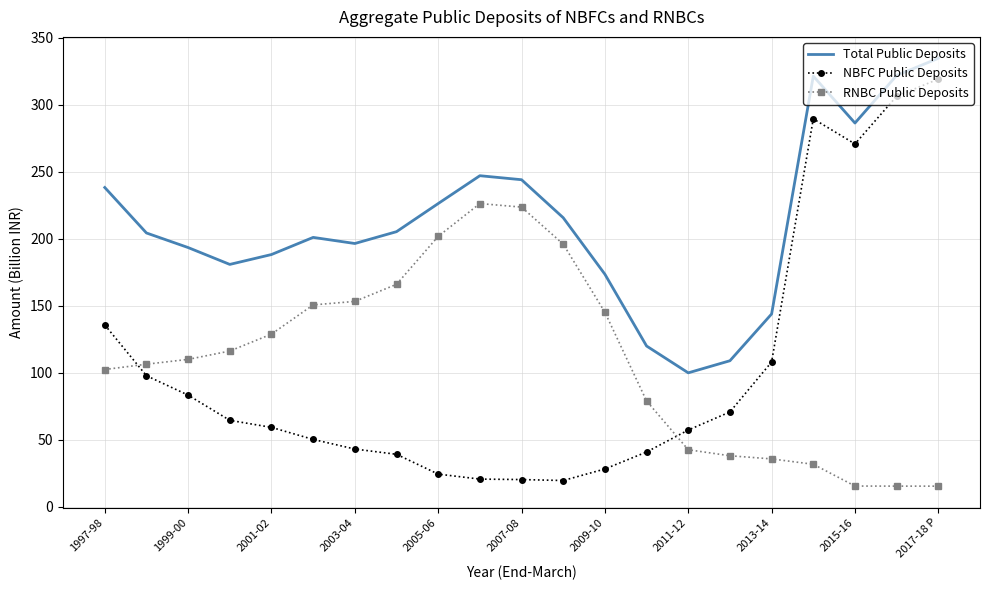

Which series has the largest total across all categories?

Total Public Deposits